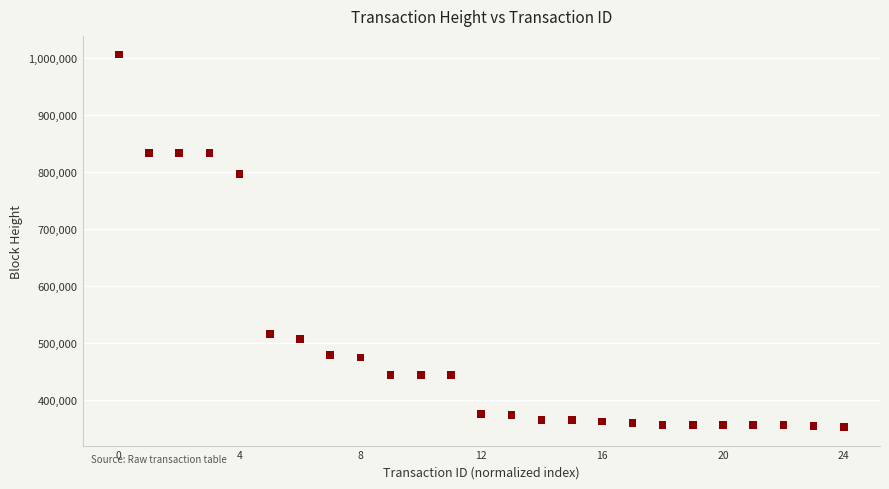

What is the range of Y values (max minus min)?

652590